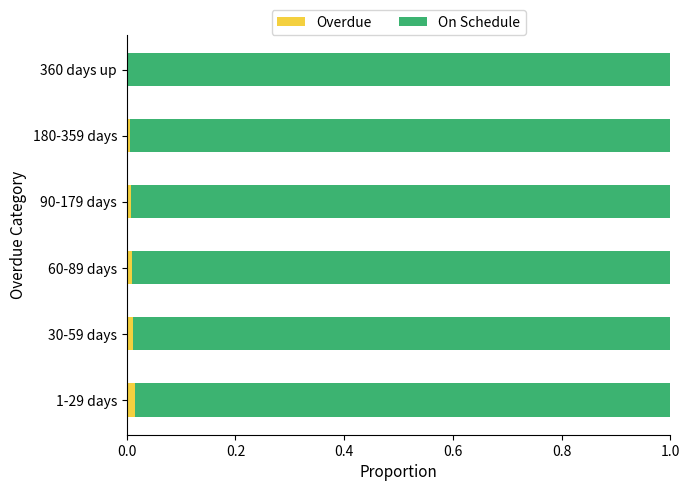

The Overdue series shows 0.0 at 30-59 days. True or false?

True